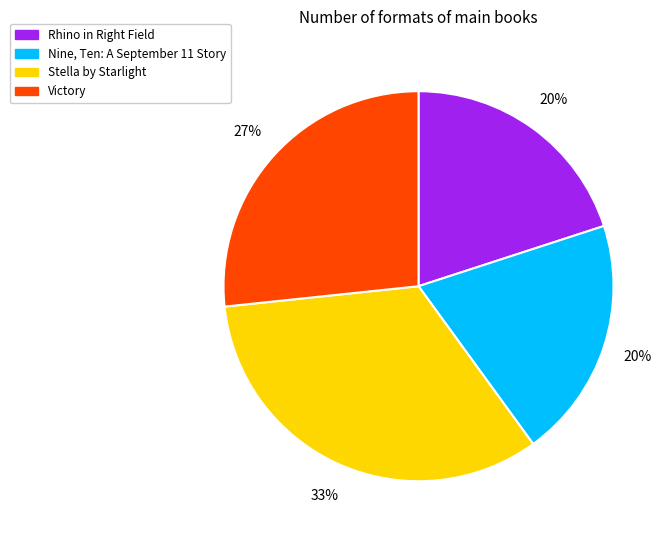

The Victory slice represents 19% of the pie. True or false?

False